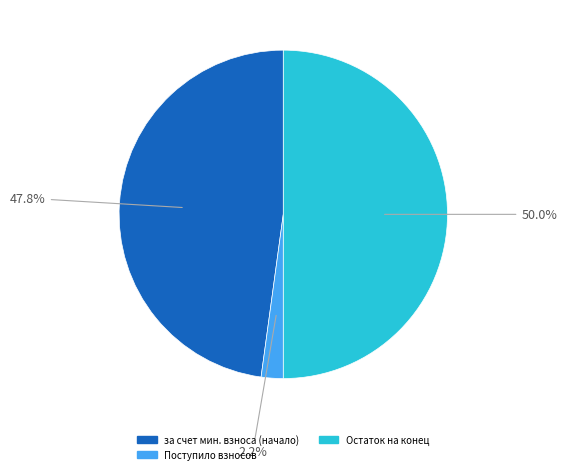

Count the number of slices in the pie.

3